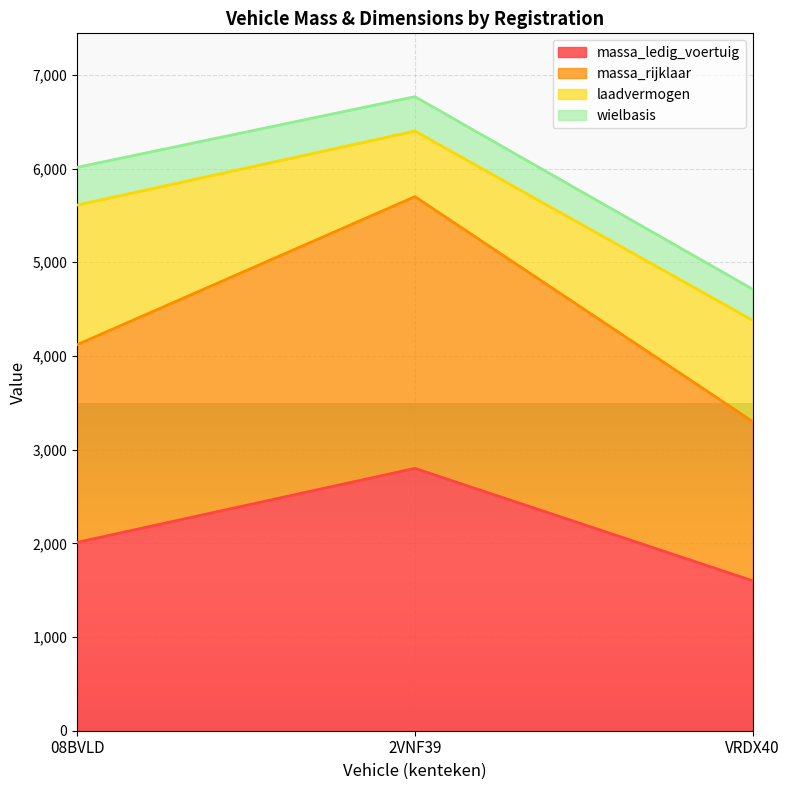

The value of massa_rijklaar at VRDX40 is 4401. True or false?

False